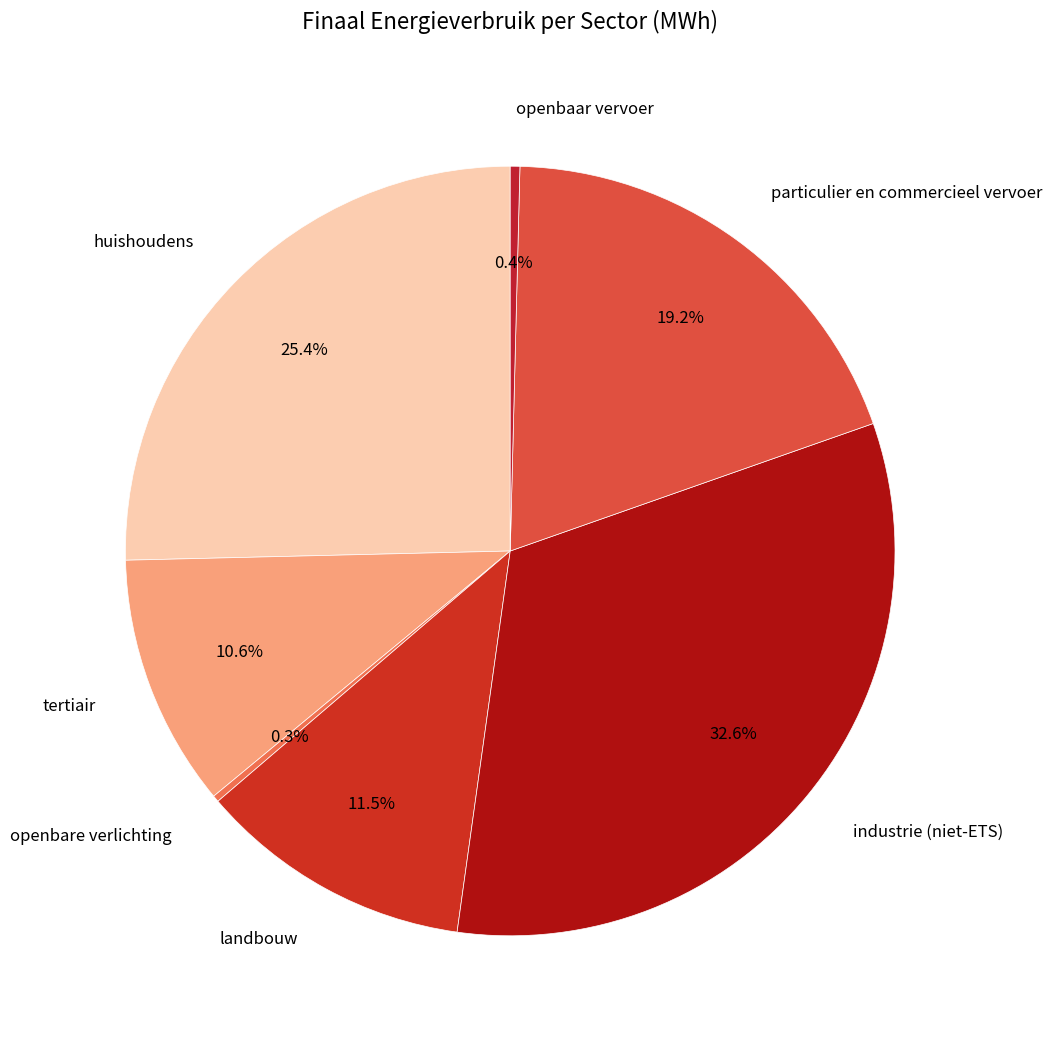

Which category has the smallest portion of the pie?

openbare verlichting